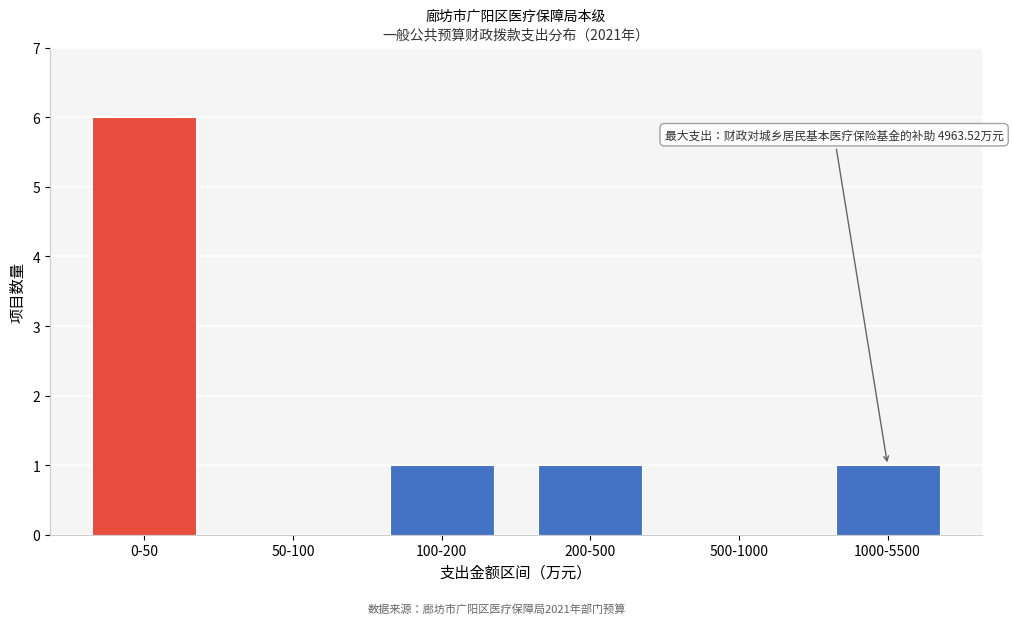

Reading left to right, what are all the values shown in this chart?

0-50=6	50-100=0	100-200=1	200-500=1	500-1000=0	1000-5500=1